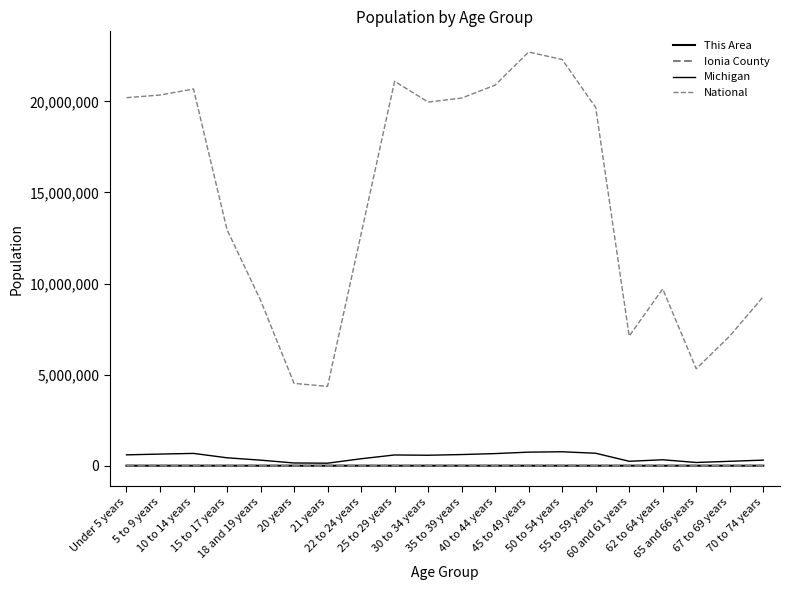

At which label does Michigan first exceed 574566?

Under 5 years